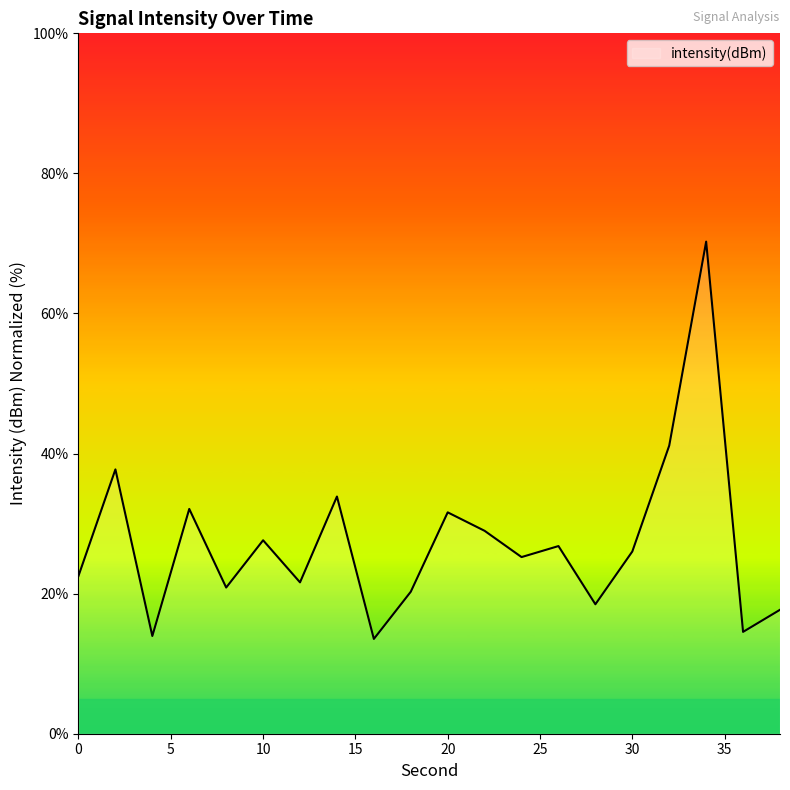

How many lines are shown in the chart?

1